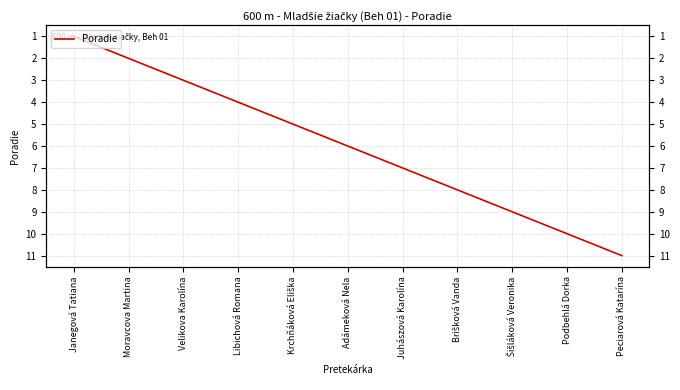

Does the chart display data point markers on the line(s)?

No